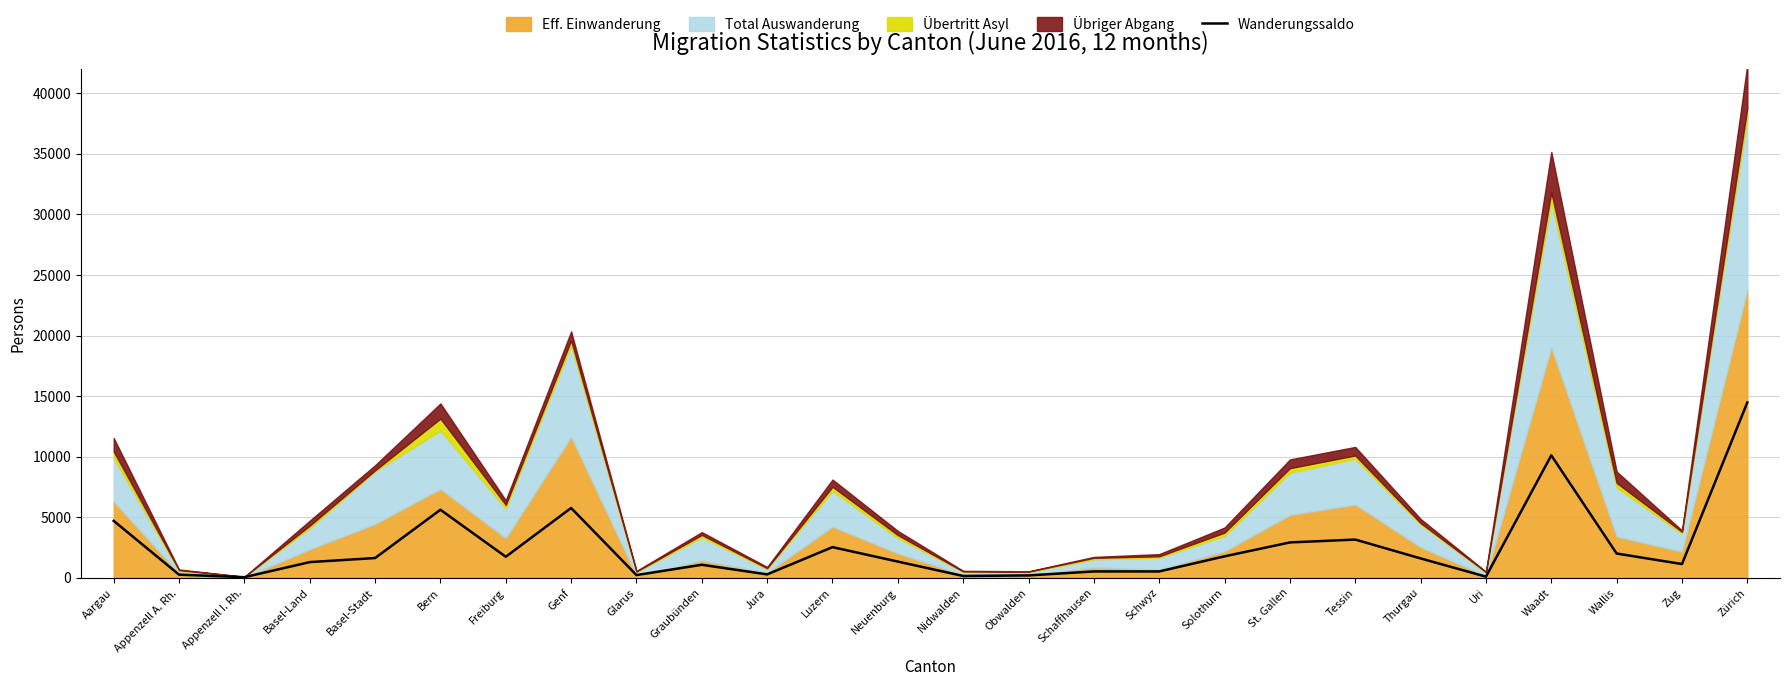

The chart shows a value of 100 at Uri. True or false?

True